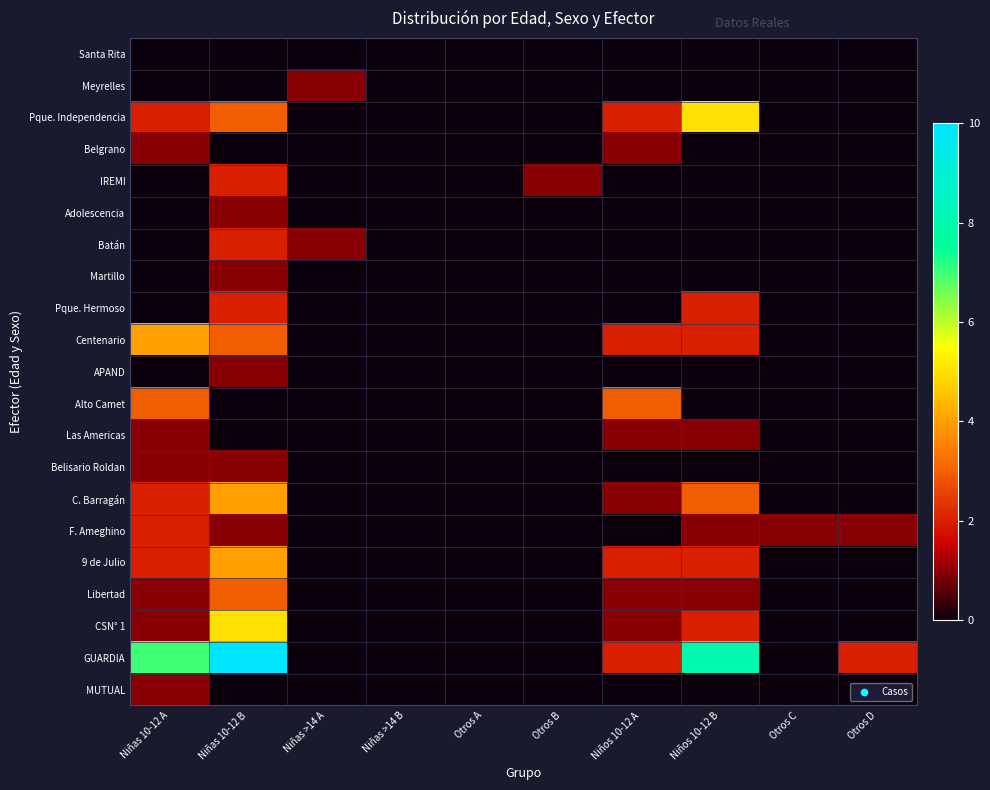

Reading left to right, what are all the values shown in this chart?

Santa Rita: Niñas 10-12 A=0	Niñas 10-12 B=0	Niñas >14 A=0	Niñas >14 B=0	Otros A=0	Otros B=0	Niños 10-12 A=0	Niños 10-12 B=0	Otros C=0	Otros D=0
Meyrelles: Niñas 10-12 A=0	Niñas 10-12 B=0	Niñas >14 A=1	Niñas >14 B=0	Otros A=0	Otros B=0	Niños 10-12 A=0	Niños 10-12 B=0	Otros C=0	Otros D=0
Pque. Independencia: Niñas 10-12 A=2	Niñas 10-12 B=3	Niñas >14 A=0	Niñas >14 B=0	Otros A=0	Otros B=0	Niños 10-12 A=2	Niños 10-12 B=5	Otros C=0	Otros D=0
Belgrano: Niñas 10-12 A=1	Niñas 10-12 B=0	Niñas >14 A=0	Niñas >14 B=0	Otros A=0	Otros B=0	Niños 10-12 A=1	Niños 10-12 B=0	Otros C=0	Otros D=0
IREMI: Niñas 10-12 A=0	Niñas 10-12 B=2	Niñas >14 A=0	Niñas >14 B=0	Otros A=0	Otros B=1	Niños 10-12 A=0	Niños 10-12 B=0	Otros C=0	Otros D=0
Adolescencia: Niñas 10-12 A=0	Niñas 10-12 B=1	Niñas >14 A=0	Niñas >14 B=0	Otros A=0	Otros B=0	Niños 10-12 A=0	Niños 10-12 B=0	Otros C=0	Otros D=0
Batán: Niñas 10-12 A=0	Niñas 10-12 B=2	Niñas >14 A=1	Niñas >14 B=0	Otros A=0	Otros B=0	Niños 10-12 A=0	Niños 10-12 B=0	Otros C=0	Otros D=0
Martillo: Niñas 10-12 A=0	Niñas 10-12 B=1	Niñas >14 A=0	Niñas >14 B=0	Otros A=0	Otros B=0	Niños 10-12 A=0	Niños 10-12 B=0	Otros C=0	Otros D=0
Pque. Hermoso: Niñas 10-12 A=0	Niñas 10-12 B=2	Niñas >14 A=0	Niñas >14 B=0	Otros A=0	Otros B=0	Niños 10-12 A=0	Niños 10-12 B=2	Otros C=0	Otros D=0
Centenario: Niñas 10-12 A=4	Niñas 10-12 B=3	Niñas >14 A=0	Niñas >14 B=0	Otros A=0	Otros B=0	Niños 10-12 A=2	Niños 10-12 B=2	Otros C=0	Otros D=0
APAND: Niñas 10-12 A=0	Niñas 10-12 B=1	Niñas >14 A=0	Niñas >14 B=0	Otros A=0	Otros B=0	Niños 10-12 A=0	Niños 10-12 B=0	Otros C=0	Otros D=0
Alto Camet: Niñas 10-12 A=3	Niñas 10-12 B=0	Niñas >14 A=0	Niñas >14 B=0	Otros A=0	Otros B=0	Niños 10-12 A=3	Niños 10-12 B=0	Otros C=0	Otros D=0
Las Americas: Niñas 10-12 A=1	Niñas 10-12 B=0	Niñas >14 A=0	Niñas >14 B=0	Otros A=0	Otros B=0	Niños 10-12 A=1	Niños 10-12 B=1	Otros C=0	Otros D=0
Belisario Roldan: Niñas 10-12 A=1	Niñas 10-12 B=1	Niñas >14 A=0	Niñas >14 B=0	Otros A=0	Otros B=0	Niños 10-12 A=0	Niños 10-12 B=0	Otros C=0	Otros D=0
C. Barragán: Niñas 10-12 A=2	Niñas 10-12 B=4	Niñas >14 A=0	Niñas >14 B=0	Otros A=0	Otros B=0	Niños 10-12 A=1	Niños 10-12 B=3	Otros C=0	Otros D=0
F. Ameghino: Niñas 10-12 A=2	Niñas 10-12 B=1	Niñas >14 A=0	Niñas >14 B=0	Otros A=0	Otros B=0	Niños 10-12 A=0	Niños 10-12 B=1	Otros C=1	Otros D=1
9 de Julio: Niñas 10-12 A=2	Niñas 10-12 B=4	Niñas >14 A=0	Niñas >14 B=0	Otros A=0	Otros B=0	Niños 10-12 A=2	Niños 10-12 B=2	Otros C=0	Otros D=0
Libertad: Niñas 10-12 A=1	Niñas 10-12 B=3	Niñas >14 A=0	Niñas >14 B=0	Otros A=0	Otros B=0	Niños 10-12 A=1	Niños 10-12 B=1	Otros C=0	Otros D=0
CSN° 1: Niñas 10-12 A=1	Niñas 10-12 B=5	Niñas >14 A=0	Niñas >14 B=0	Otros A=0	Otros B=0	Niños 10-12 A=1	Niños 10-12 B=2	Otros C=0	Otros D=0
GUARDIA: Niñas 10-12 A=7	Niñas 10-12 B=10	Niñas >14 A=0	Niñas >14 B=0	Otros A=0	Otros B=0	Niños 10-12 A=2	Niños 10-12 B=8	Otros C=0	Otros D=2
MUTUAL: Niñas 10-12 A=1	Niñas 10-12 B=0	Niñas >14 A=0	Niñas >14 B=0	Otros A=0	Otros B=0	Niños 10-12 A=0	Niños 10-12 B=0	Otros C=0	Otros D=0